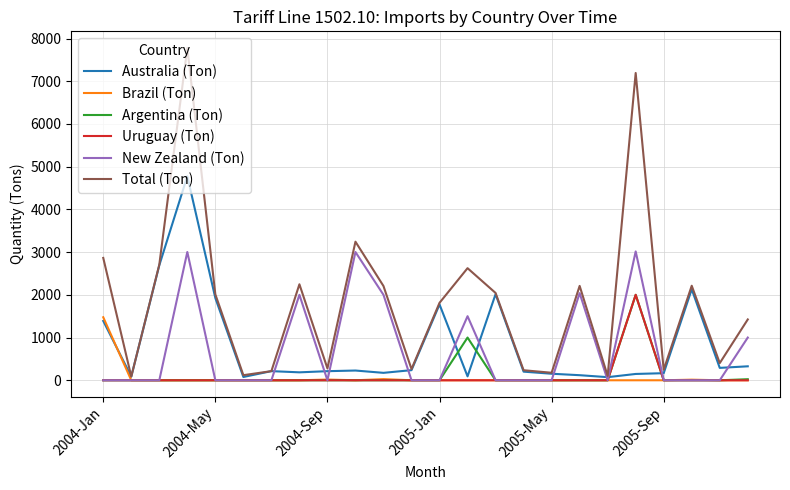

Which series has the largest total across all categories?

Total (Ton)